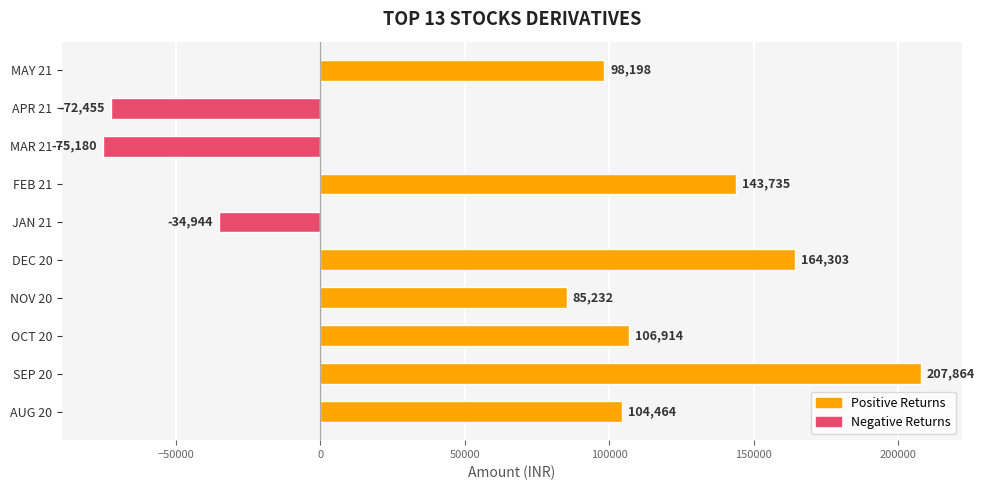

At which label is the value closest to 66342?

NOV 20